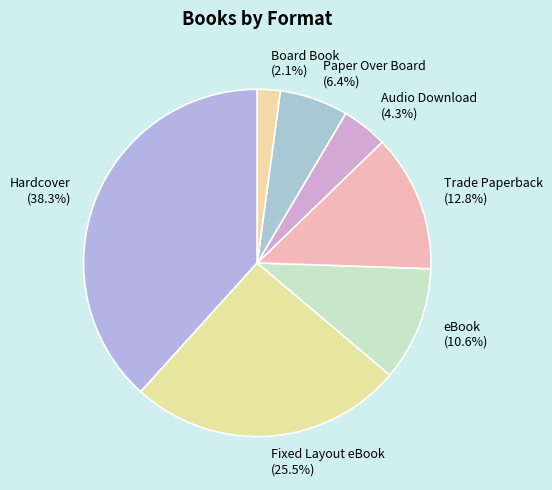

Is the sum of Board Book (2.1%) and Audio Download (4.3%) greater than half?

No